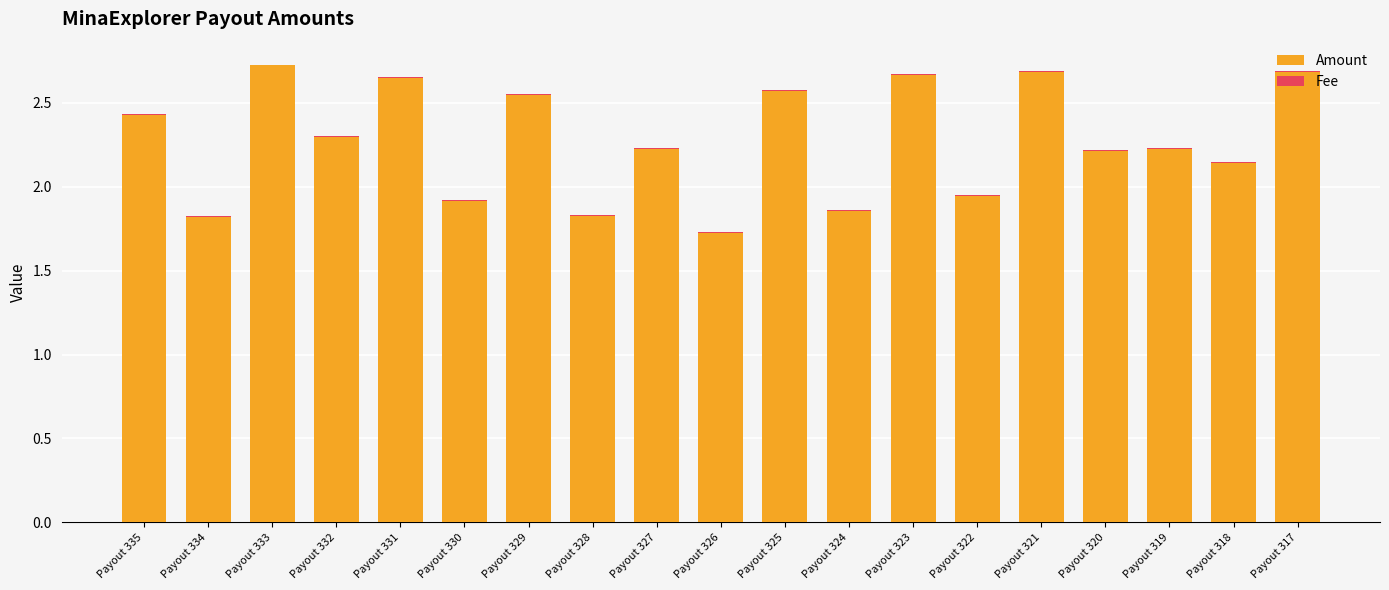

True or false: Amount has a value of 2.2 at Payout 319.

True